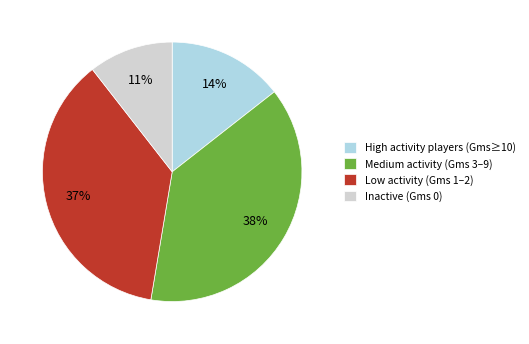

Is there any slice that represents more than half of the pie?

No